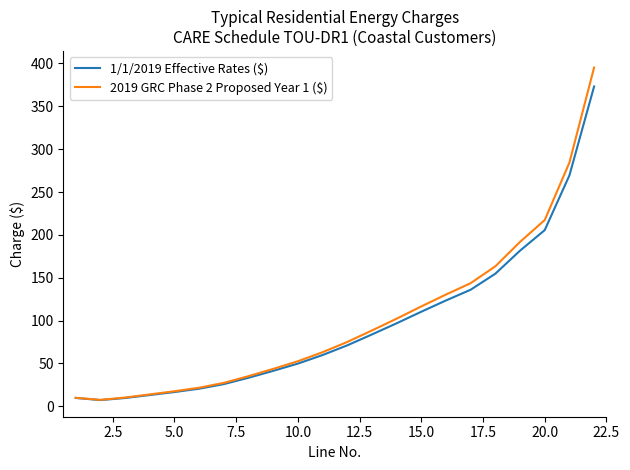

What is the maximum value for 1/1/2019 Effective Rates ($)?

373.2